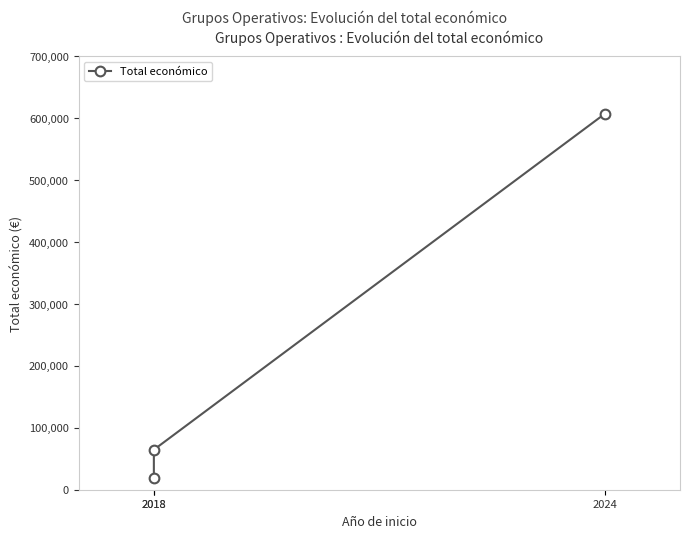

The value at 2018 is 5867. True or false?

False